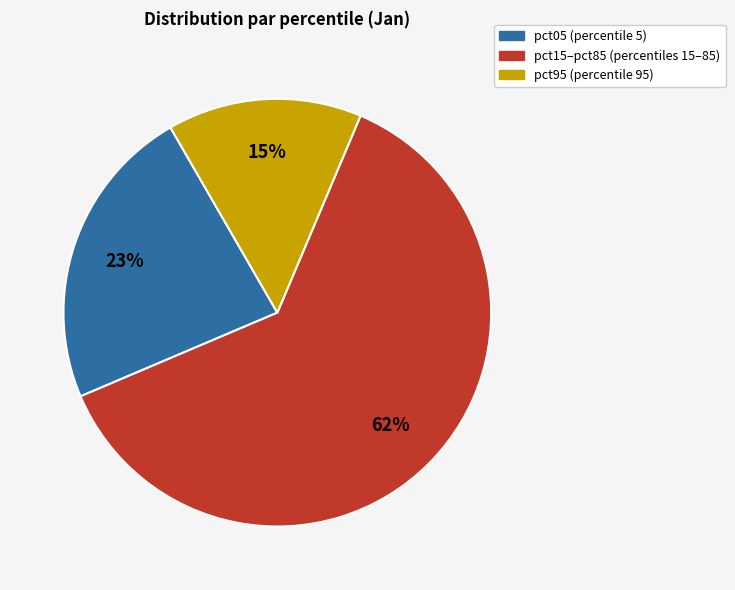

Is it true that pct05 (percentile 5) is 23% of the pie?

True